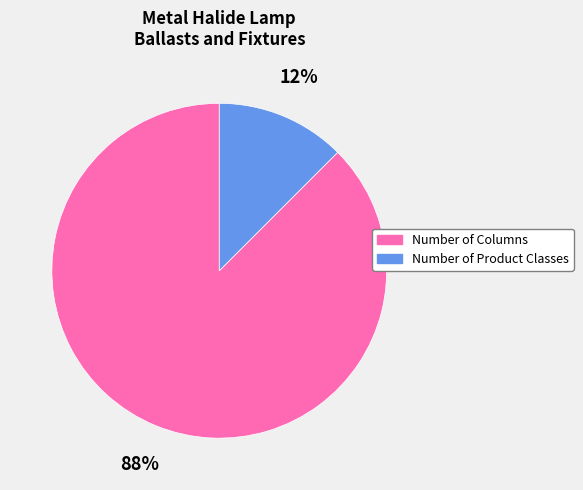

To the nearest percent, what is the combined percentage of Number of Columns and Number of Product Classes?

100%